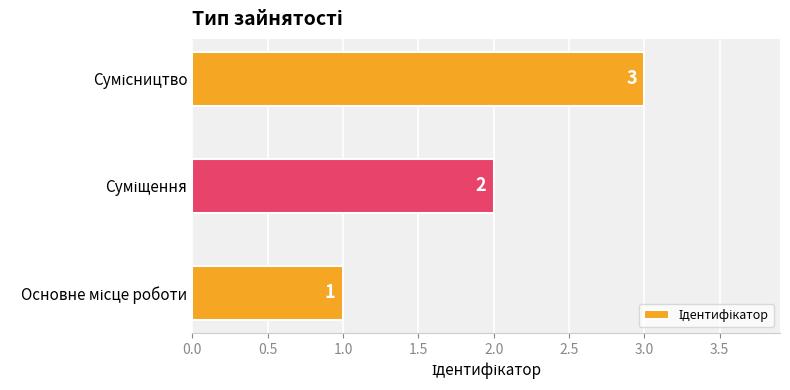

How many data points does each series have?

3